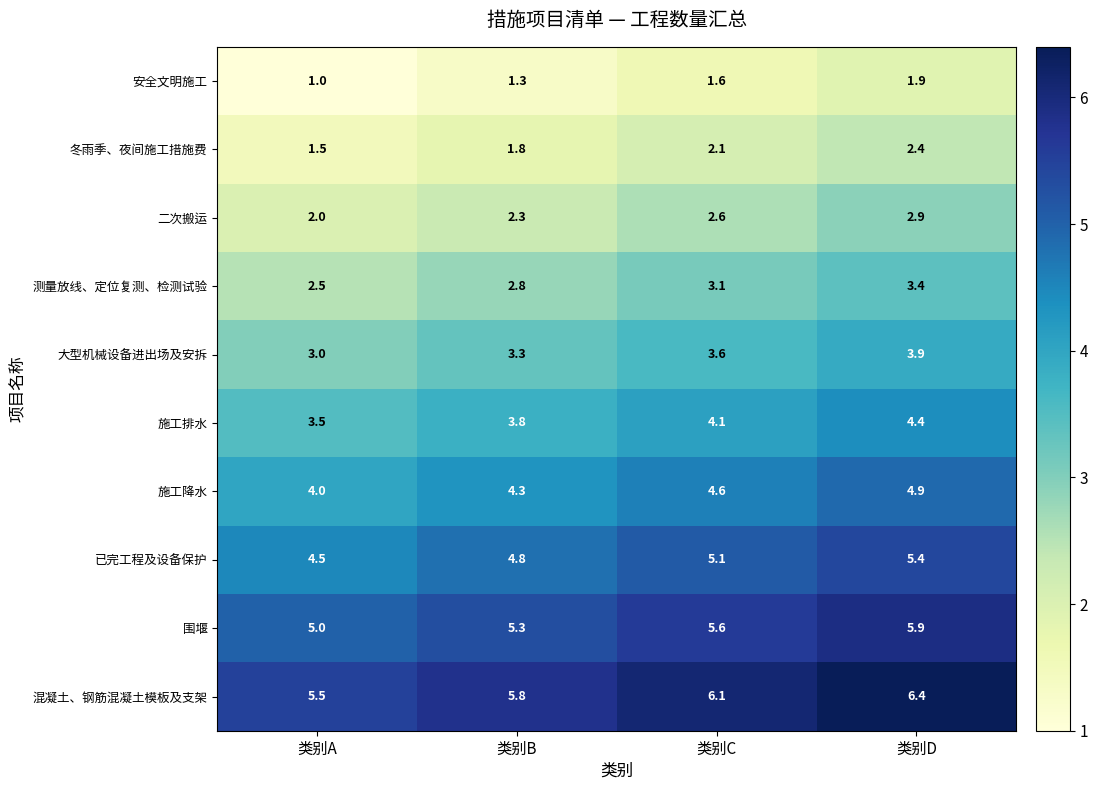

Rank the series at 类别B from lowest to highest value.

安全文明施工, 冬雨季、夜间施工措施费, 二次搬运, 测量放线、定位复测、检测试验, 大型机械设备进出场及安拆, 施工排水, 施工降水, 已完工程及设备保护, 围堰, 混凝土、钢筋混凝土模板及支架